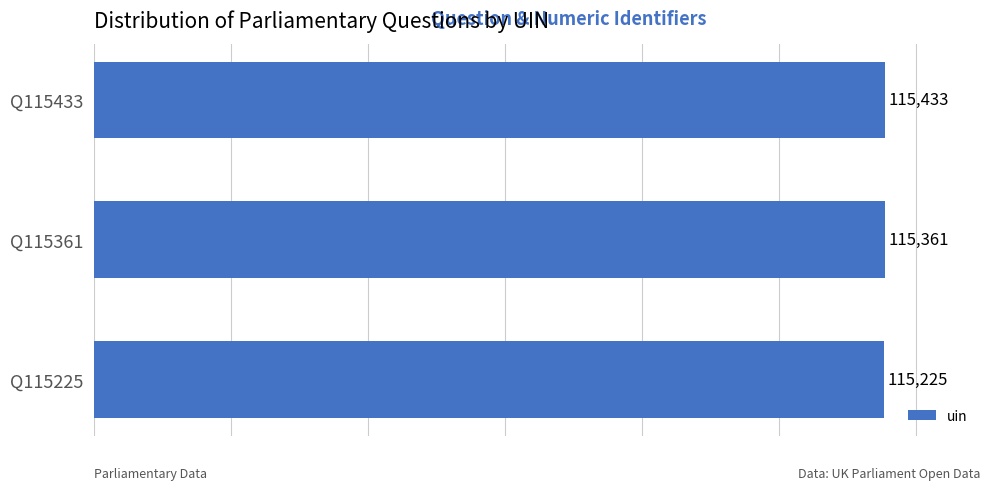

Rank the categories by value from highest to lowest.

Q115433, Q115361, Q115225